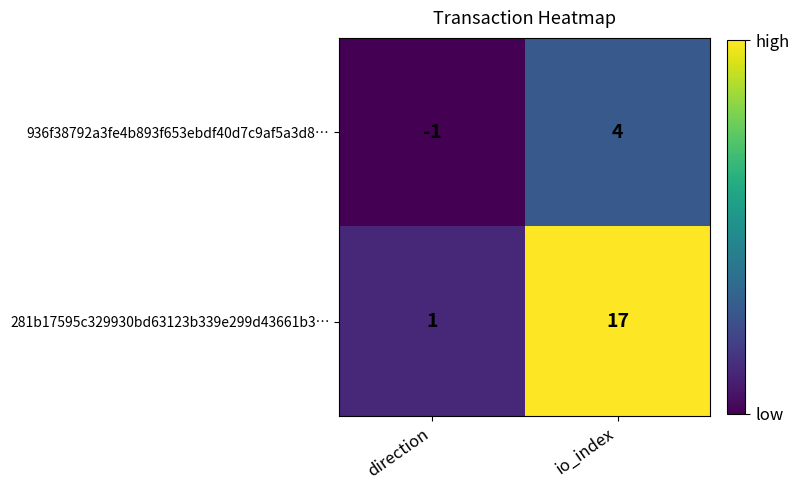

What is the greatest value displayed?

17